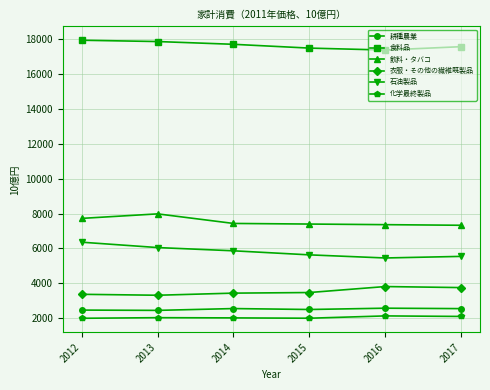

Does the chart display data point markers on the line(s)?

Yes